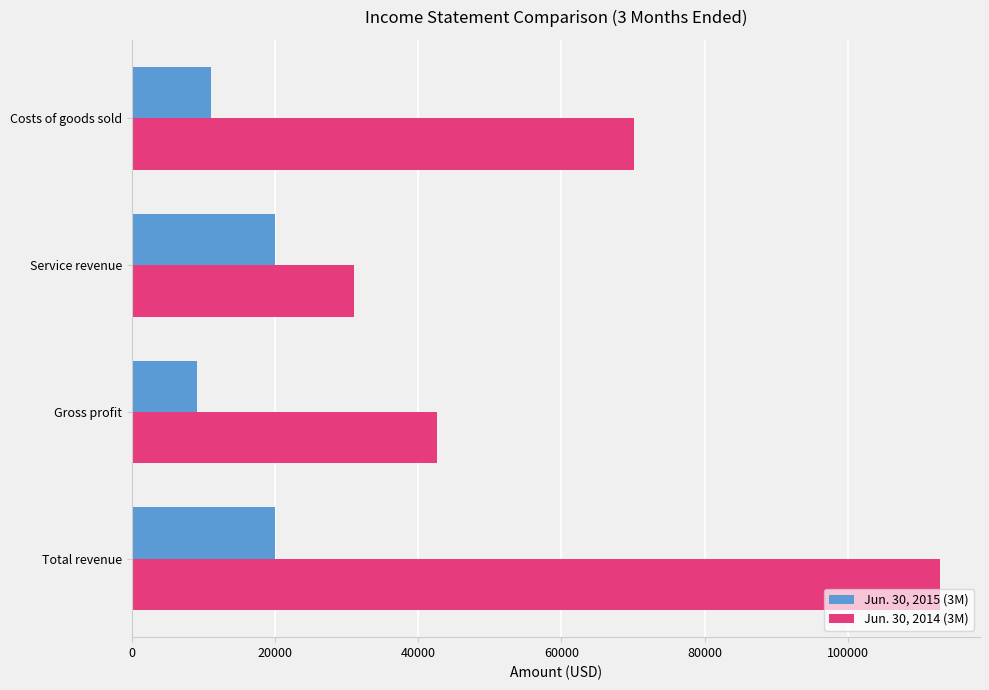

What is the difference between the highest and lowest values at Gross profit?

33610